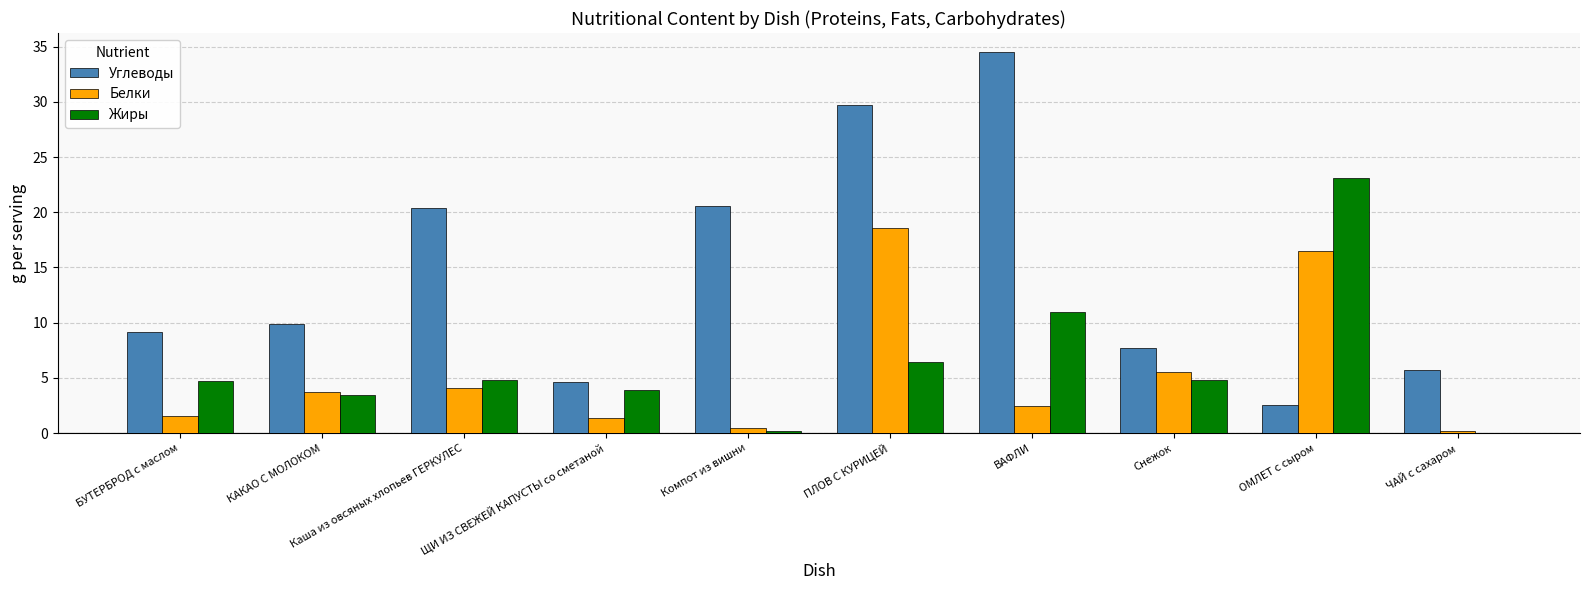

How many groups of bars are there?

10